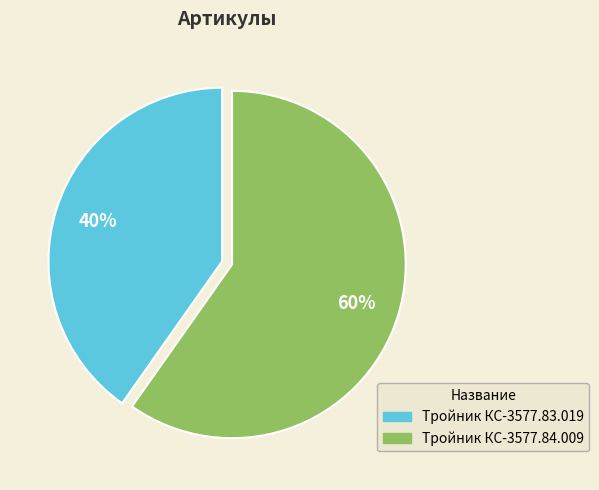

Does Тройник КС-3577.83.019 account for over 50% of the chart?

No